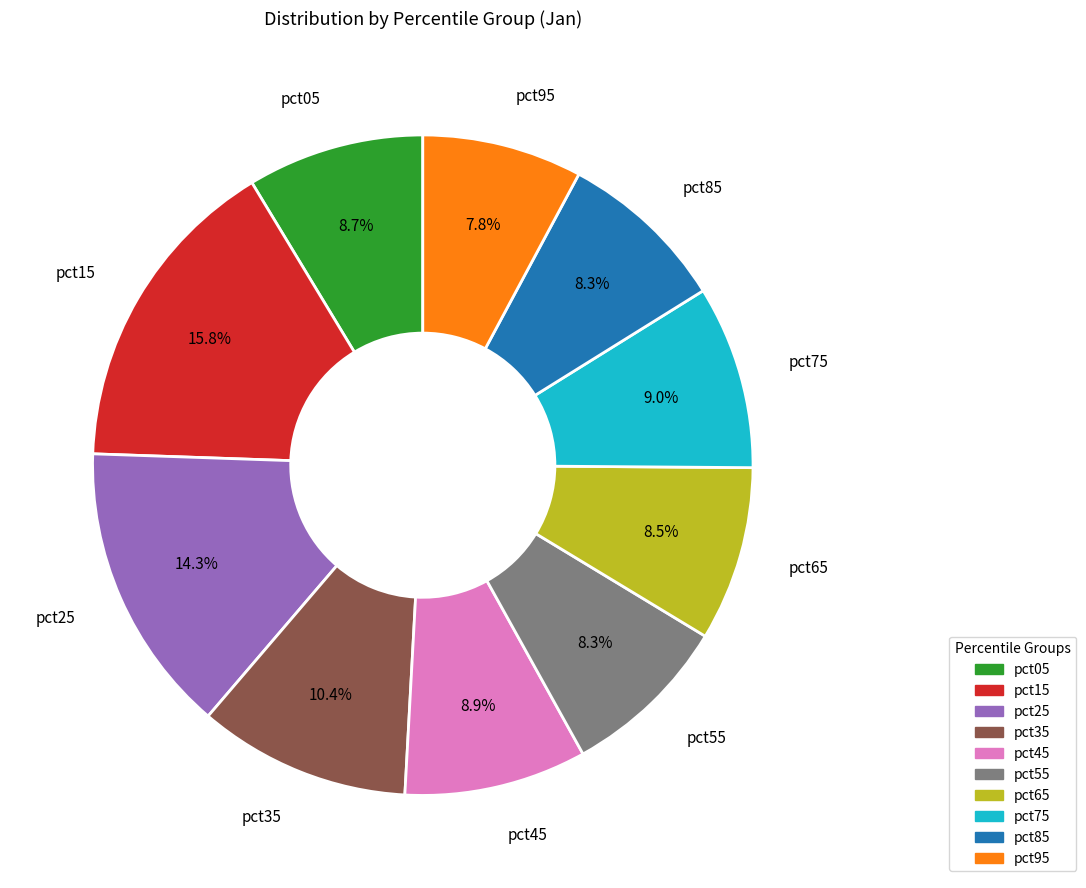

To the nearest percent, what portion does pct85 represent?

8%